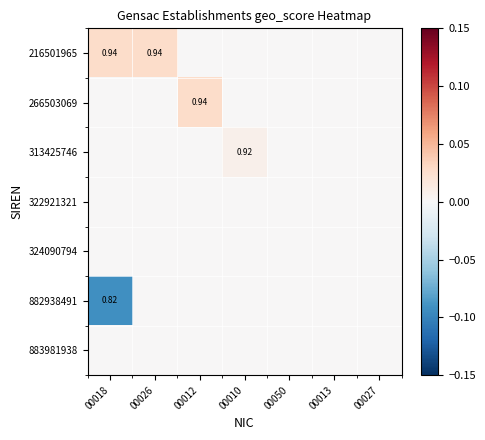

Which series changed the most between 00018 and 00026?

882938491